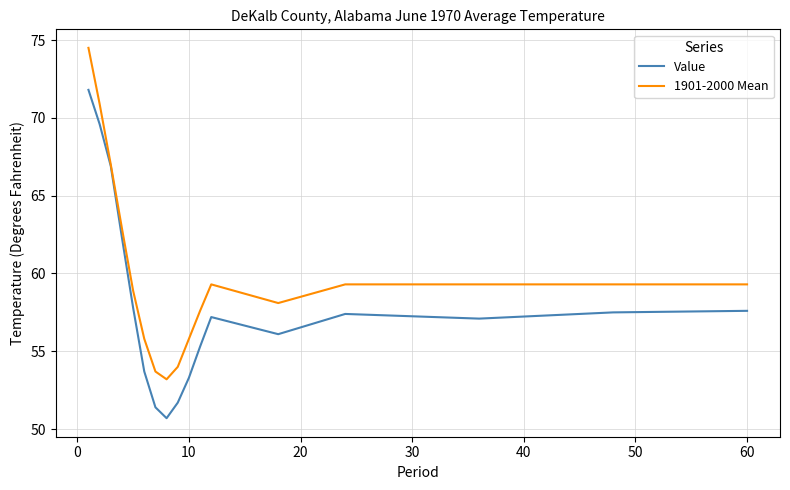

List the series in order of their peak value, lowest first.

Value, 1901-2000 Mean